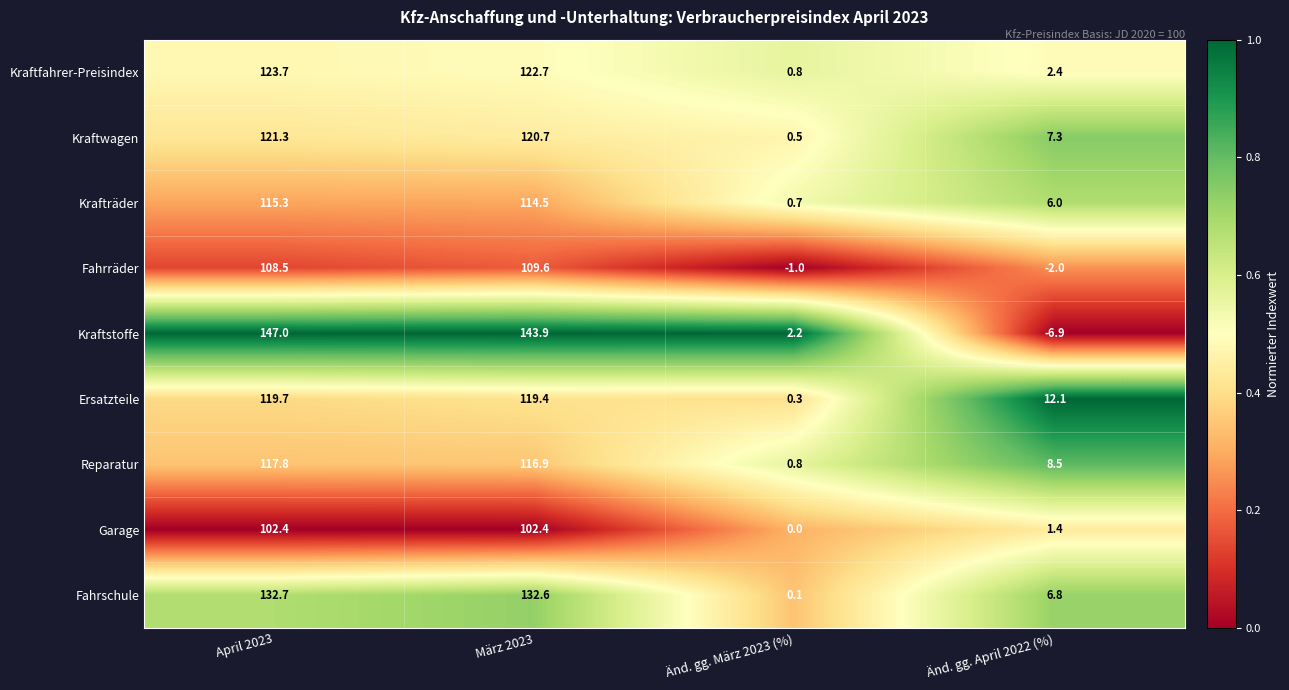

Which series has the largest total across all categories?

Kraftstoffe